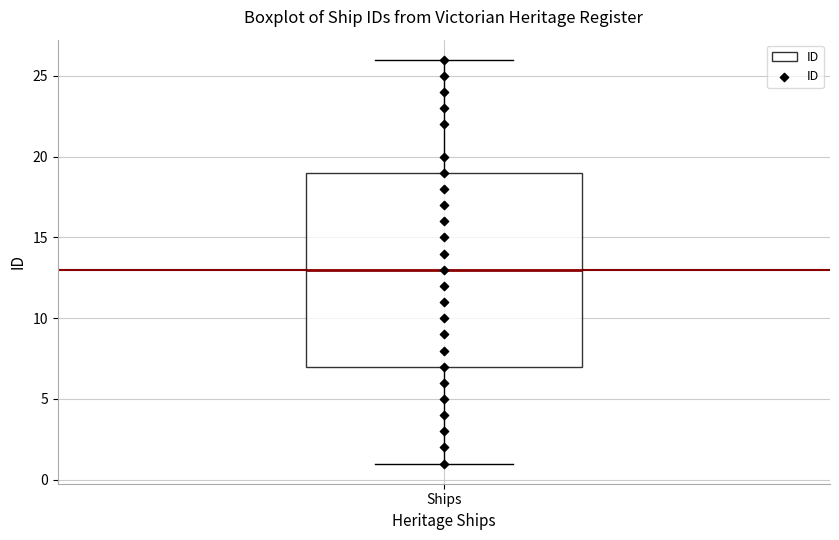

Transcribe this box plot: give where the median line is, the range the box spans, and where the two whiskers end, as read against the y-axis. The values are not printed on the chart, so give them approximately, as read against the axis.

median 13, box 7 to 19, whiskers 1 to 26